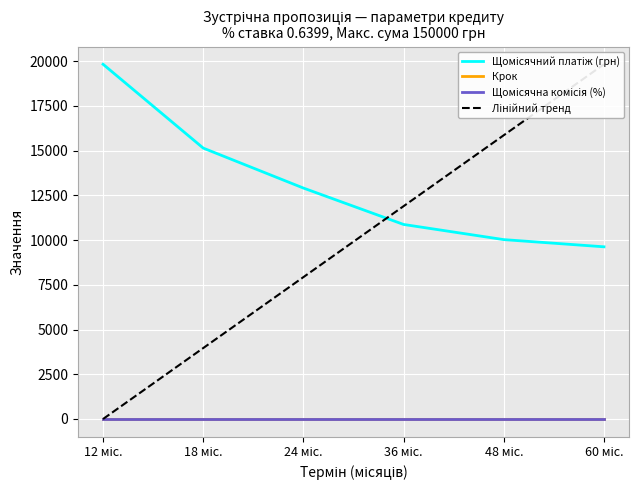

How many lines are shown in the chart?

4